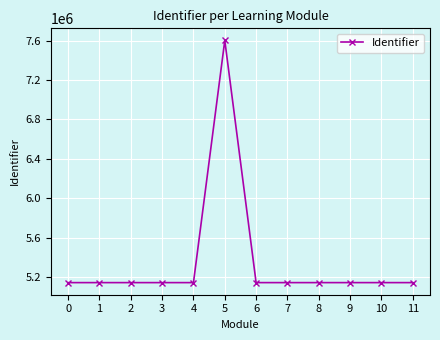

What is the change in value from 3 to 6?

+4